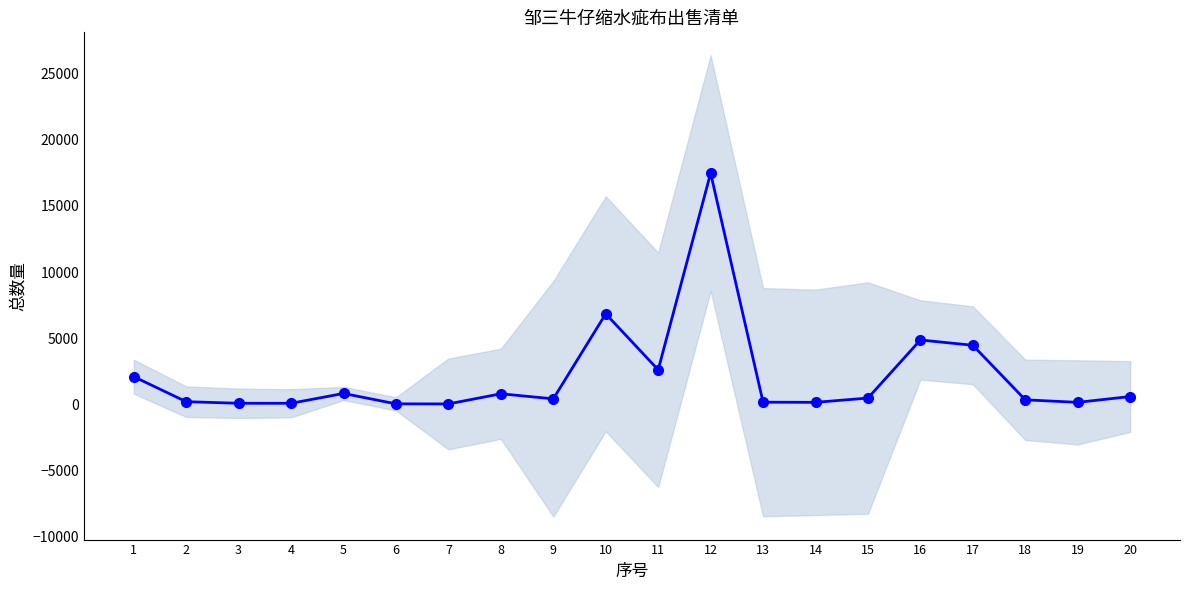

Is this an area chart (filled region under the line)?

No